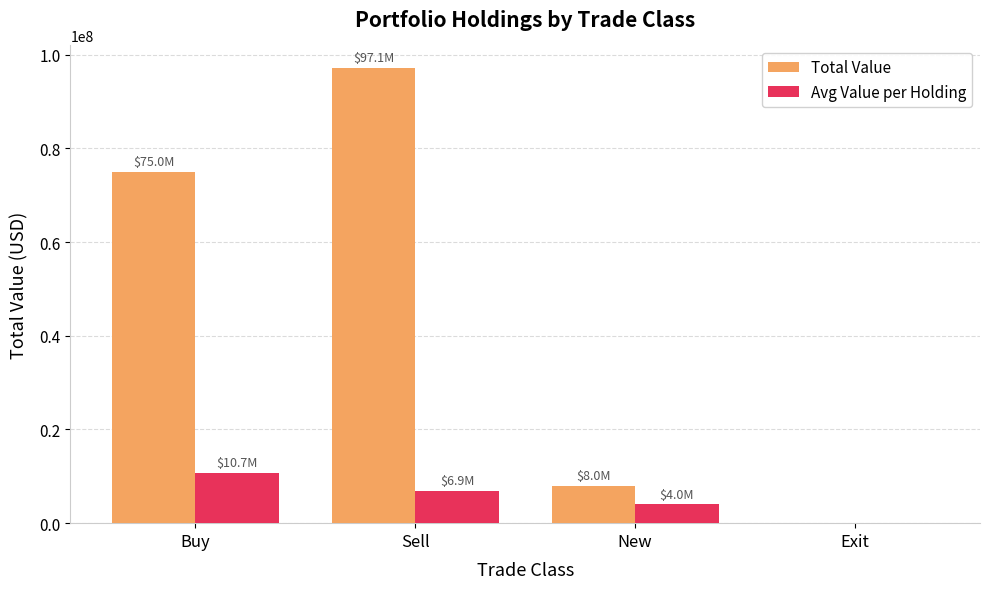

Which series has the largest range (max minus min)?

Total Value